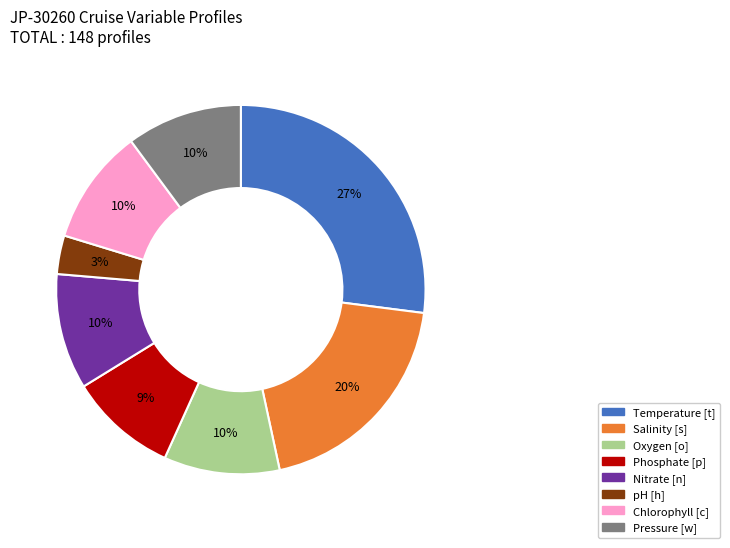

To the nearest percent, what is the difference between the largest and smallest slice percentages?

24%